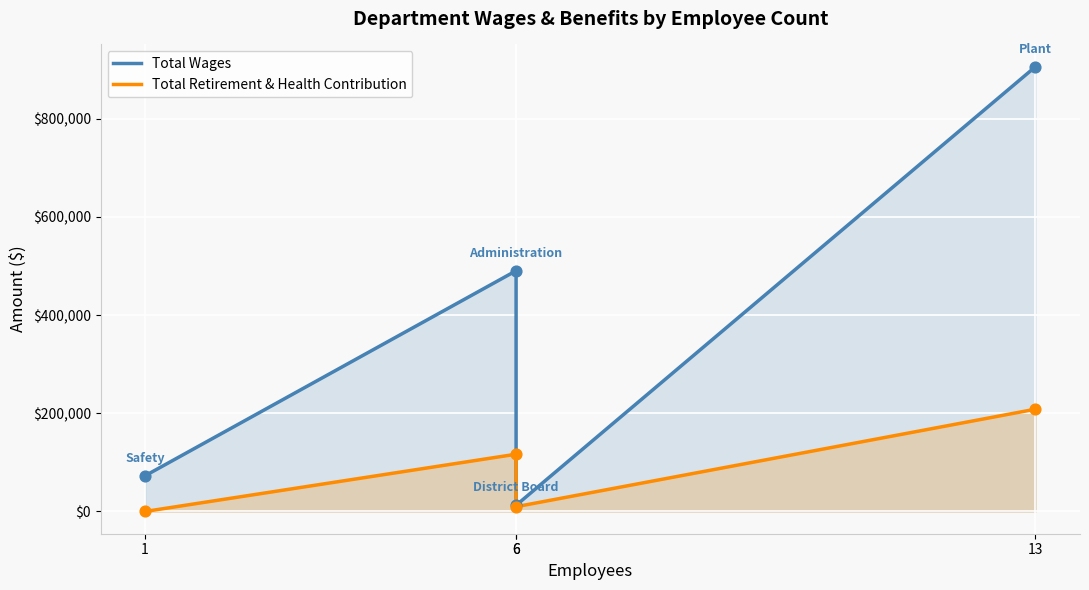

Which series reaches the maximum Y coordinate?

Total Wages